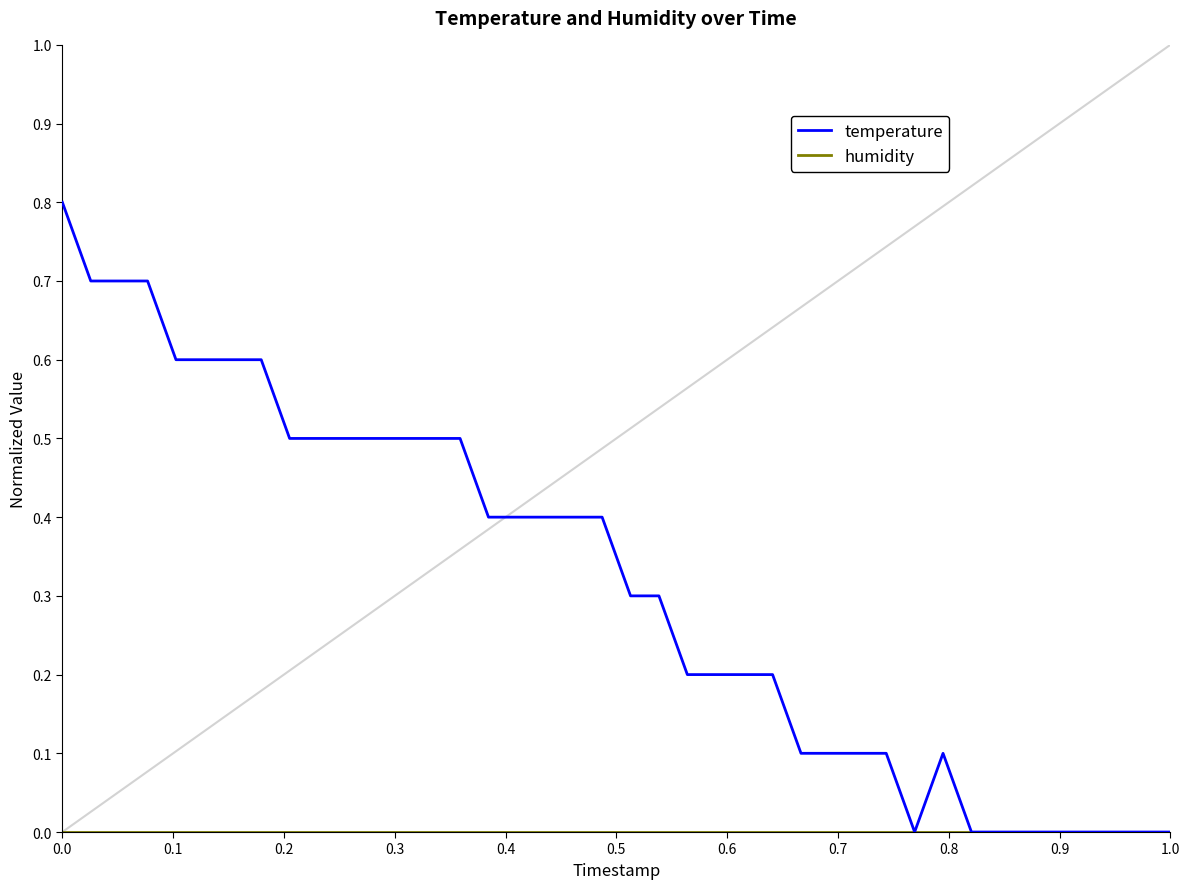

Which series has the widest spread of values?

temperature